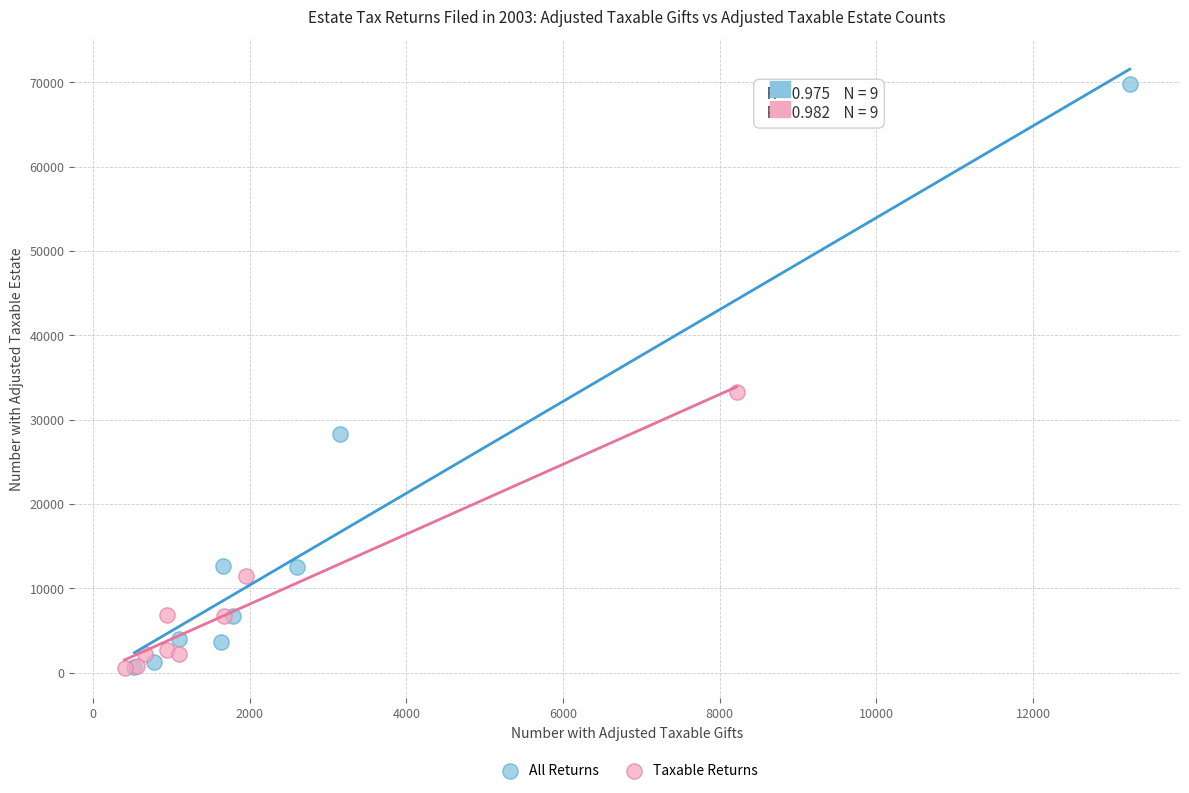

Which series contains the highest Y value?

All Returns